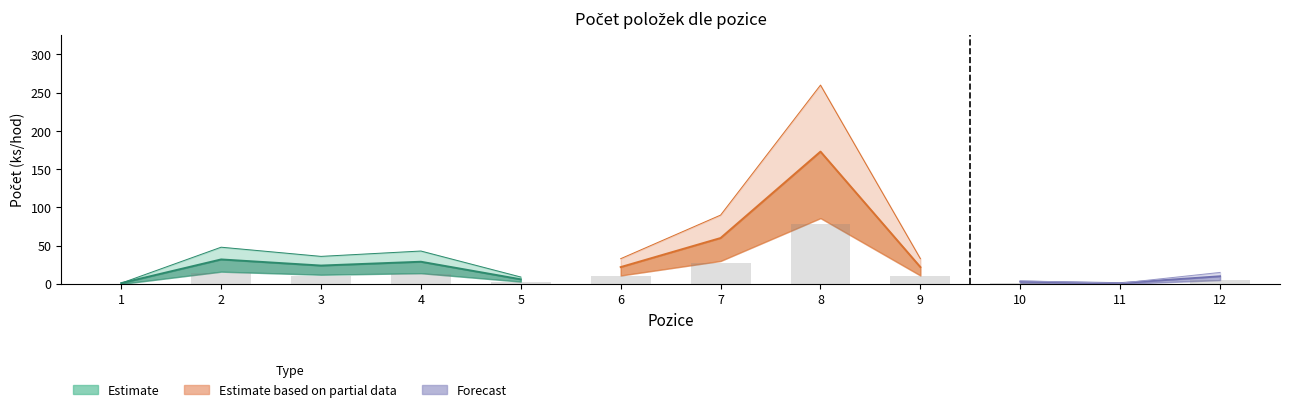

True or false: Počet_upper has a value of 74 at 2.

False